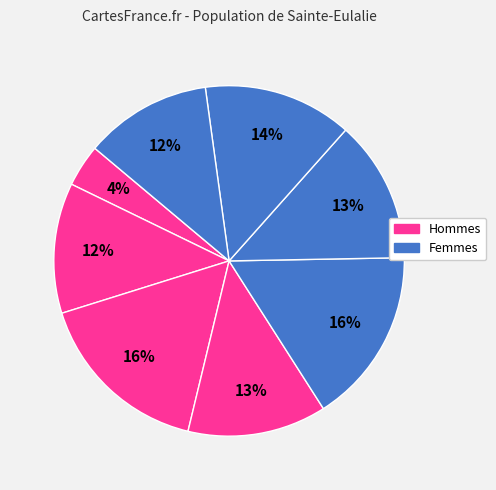

How many segments does this pie chart have?

8